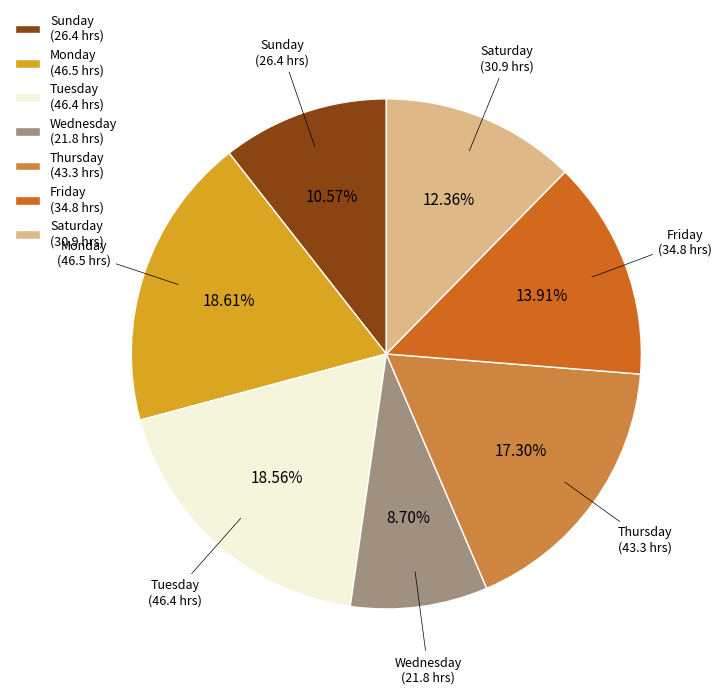

Is the sum of Wednesday (21.8 hrs) and Sunday (26.4 hrs) greater than half?

No